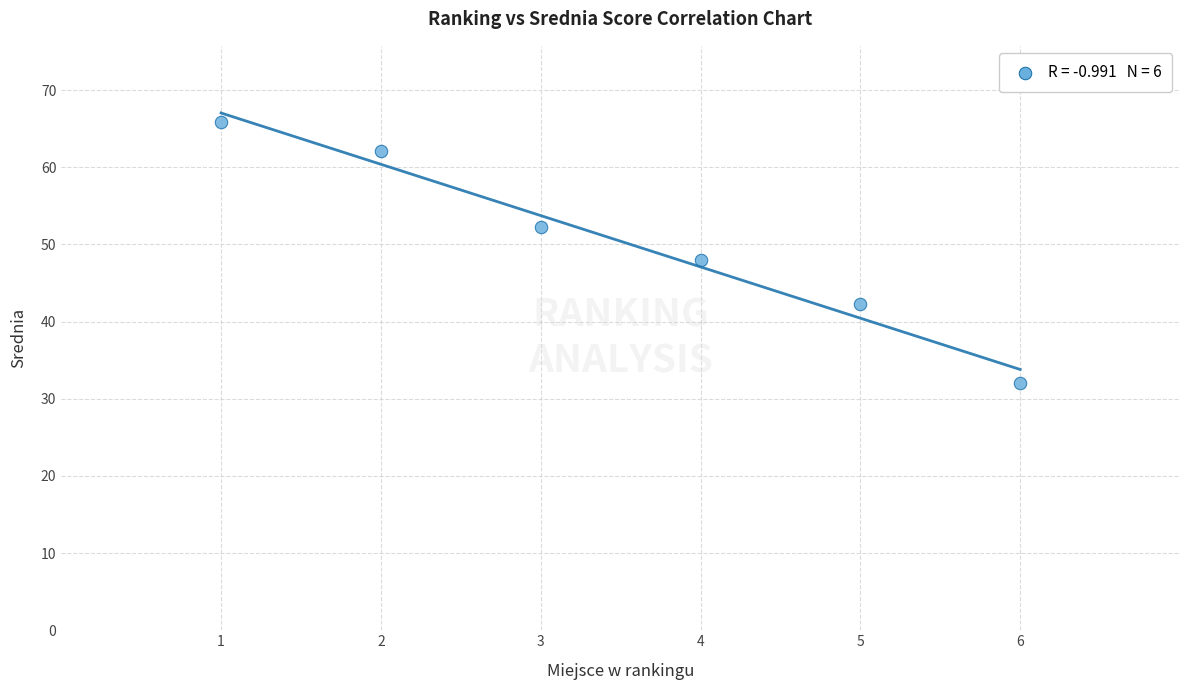

What is the average Y value?

50.4